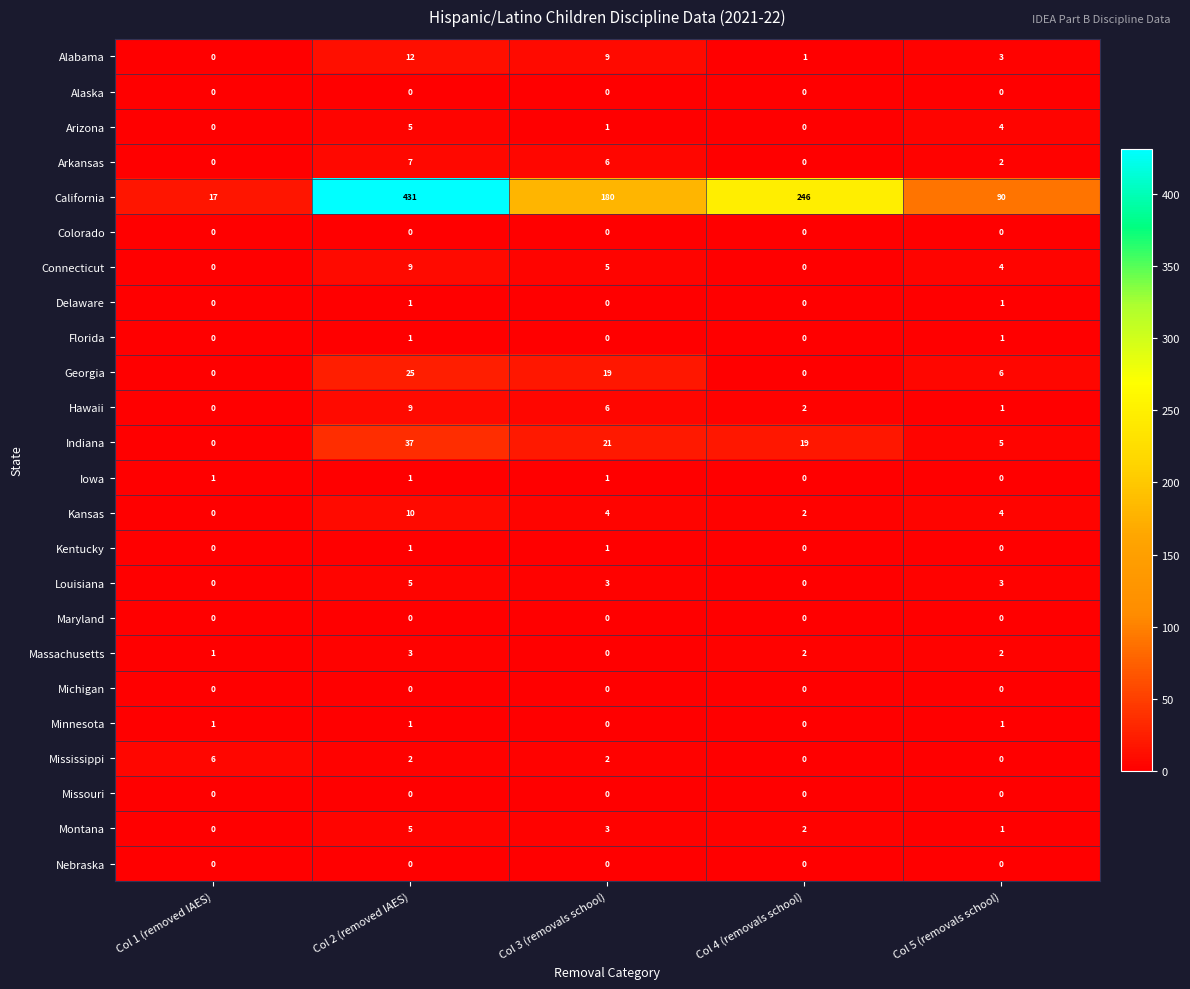

Which label corresponds to the largest value in the chart?

Col 2 (removed IAES)